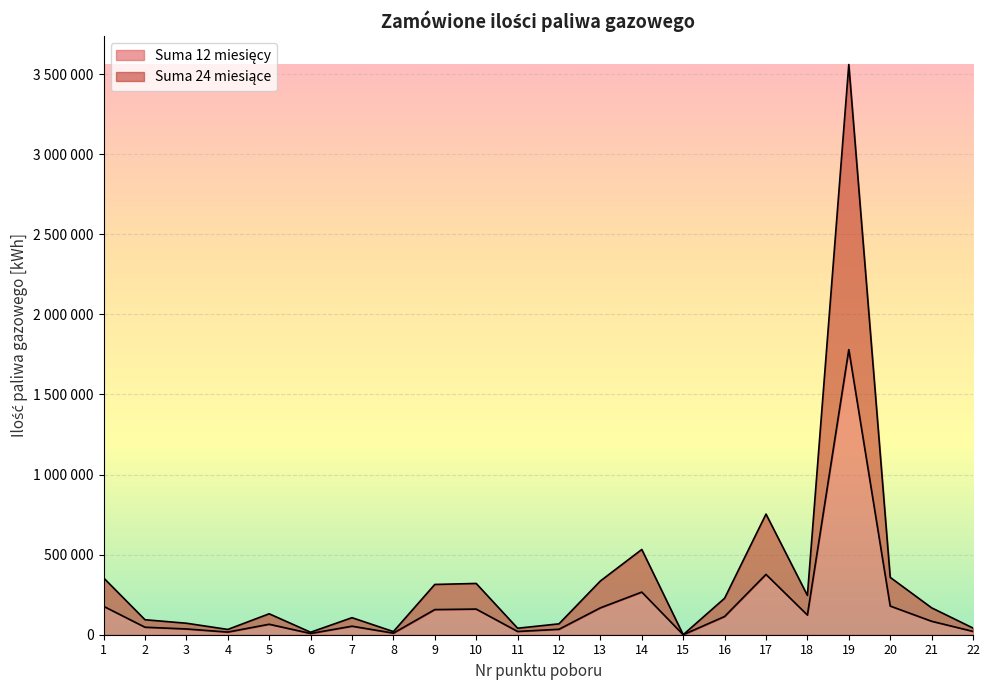

True or false: Suma 24 miesiące and Suma 12 miesięcy intersect in this chart.

False